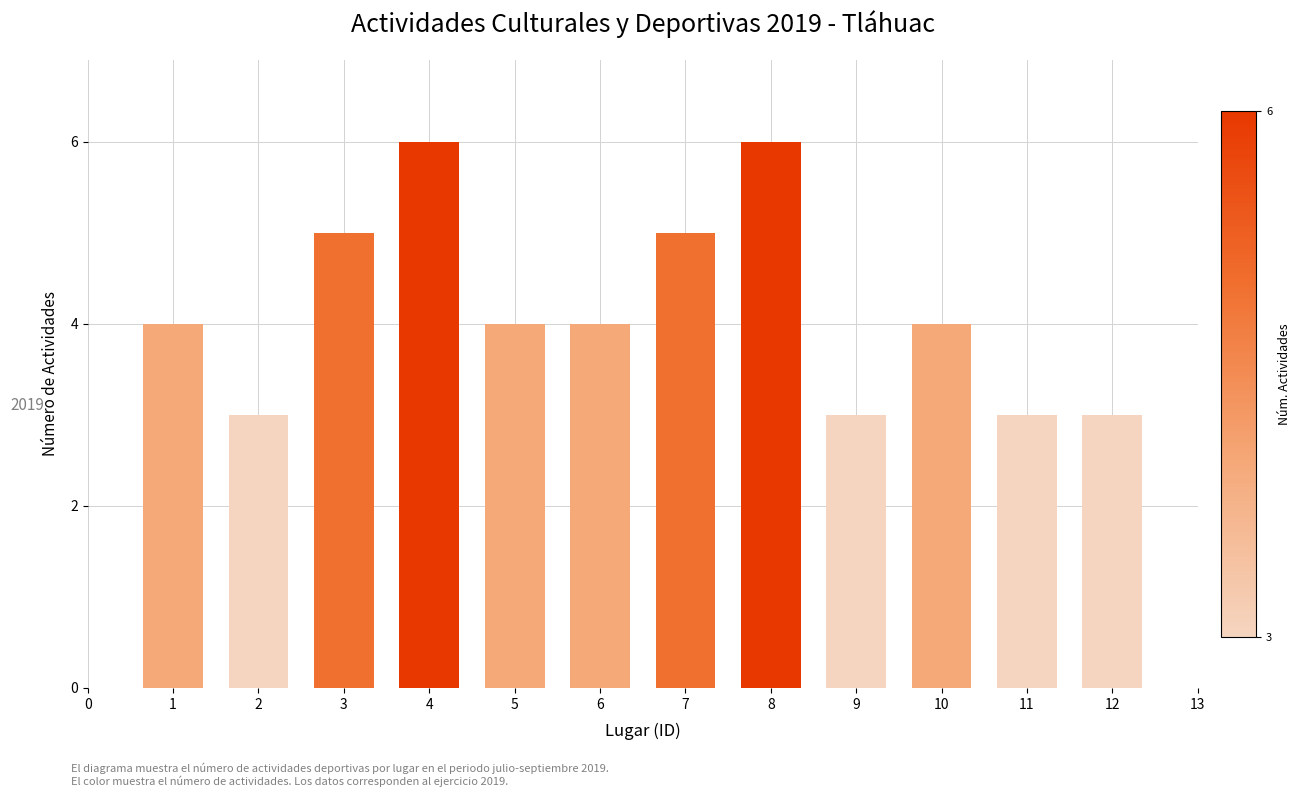

Which has a higher value, 5 or 9?

5